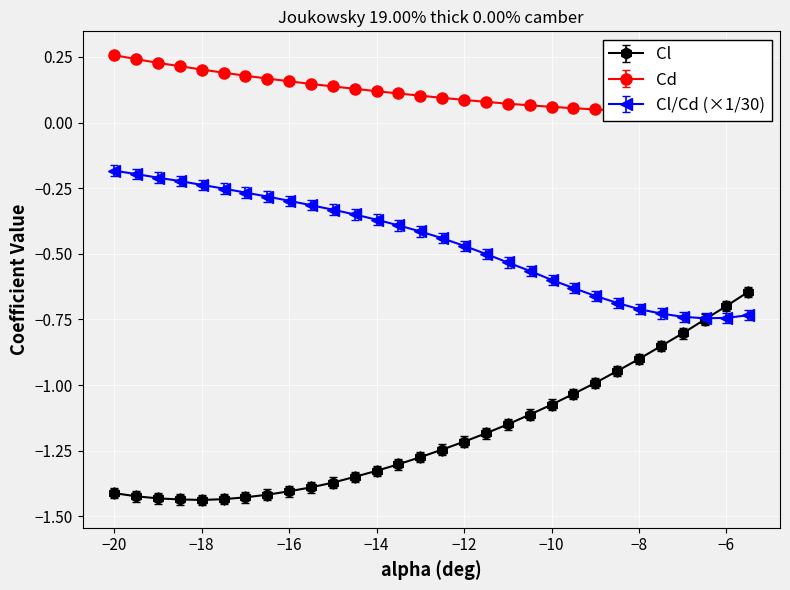

True or false: Cl has a value of -0.9 at −8.

True